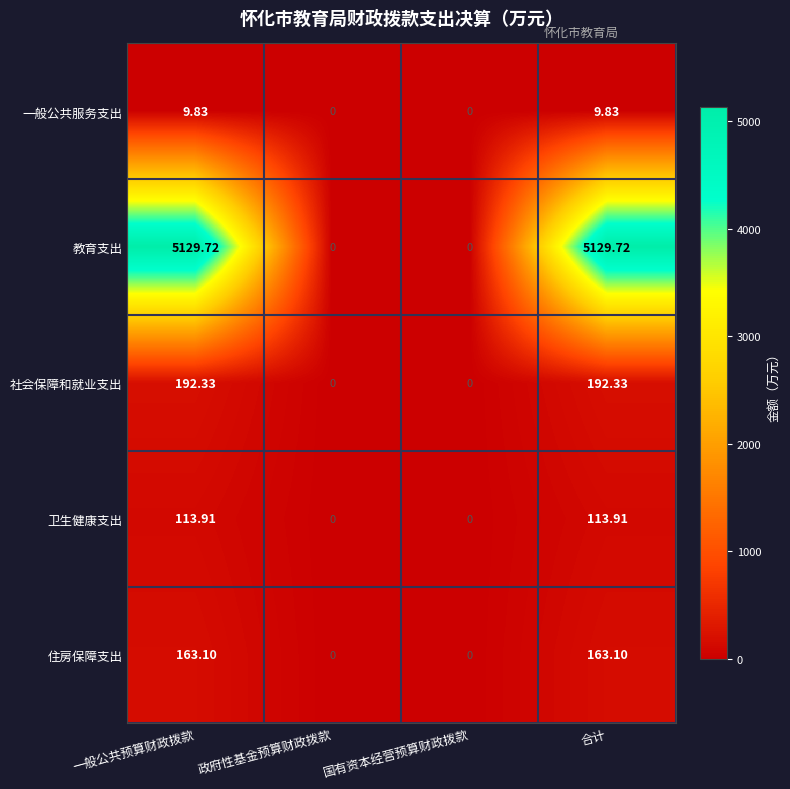

Which series changed the most between 一般公共预算财政拨款 and 国有资本经营预算财政拨款?

教育支出